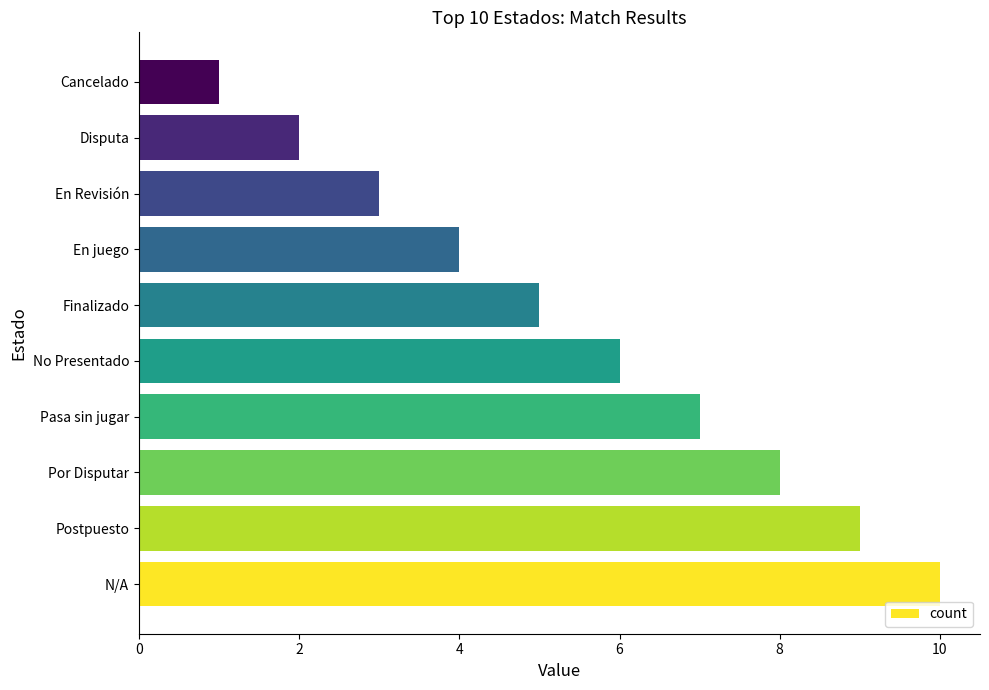

Rank the categories by value from lowest to highest.

Cancelado, Disputa, En Revisión, En juego, Finalizado, No Presentado, Pasa sin jugar, Por Disputar, Postpuesto, N/A